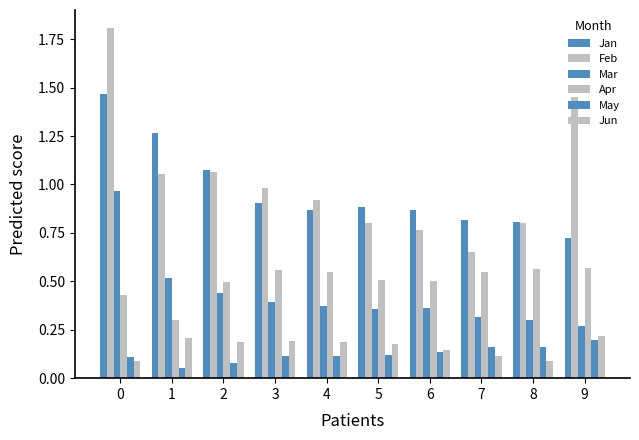

What is the sum of all Mar values?

4.3